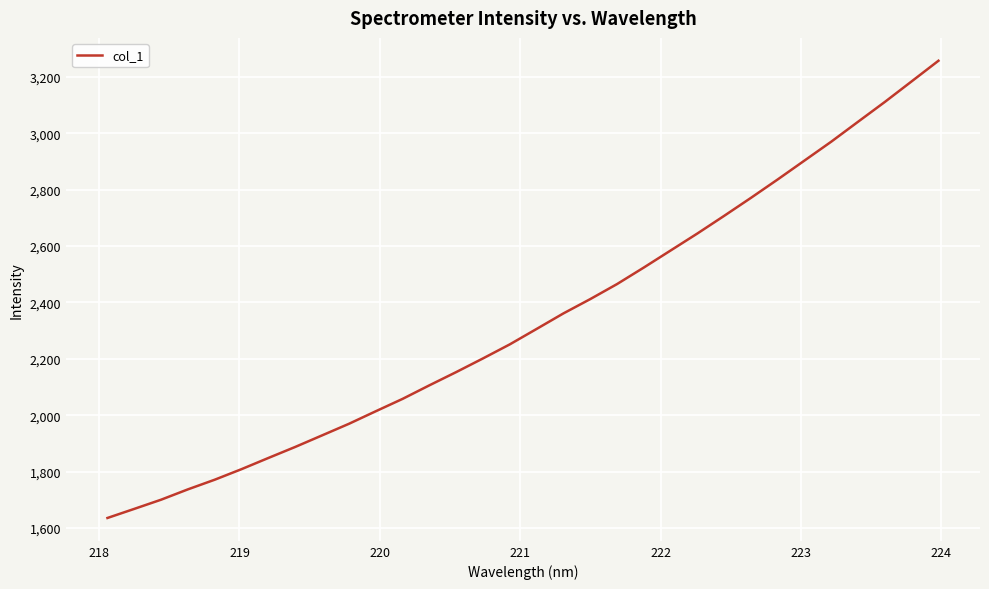

Reading left to right, extract all data points from this chart.

1635.5	1667.7	1700.3	1737.1	1771.3	1808.8	1848.5	1887.6	1928.5	1969.6	2014.1	2058.0	2106.1	2153.1	2201.6	2251.4	2306.2	2361.3	2412.0	2465.3	2524.0	2584.4	2644.8	2707.5	2771.3	2836.7	2903.7	2970.8	3041.3	3111.6	3184.5	3257.6